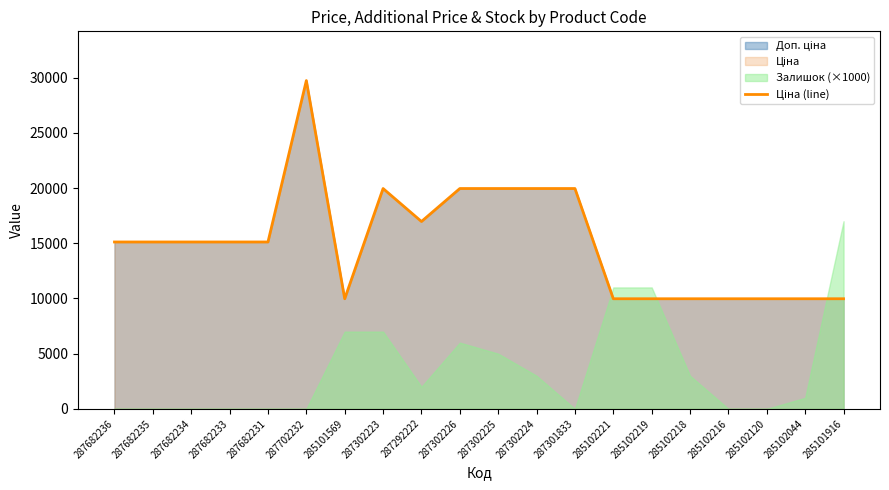

Is it true that the value at 287301833 is 19964.2?

True